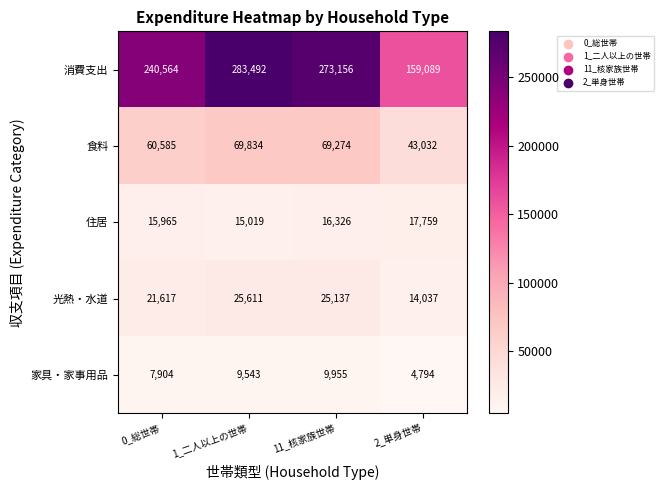

What is the lowest value of the 家具・家事用品 series?

4794